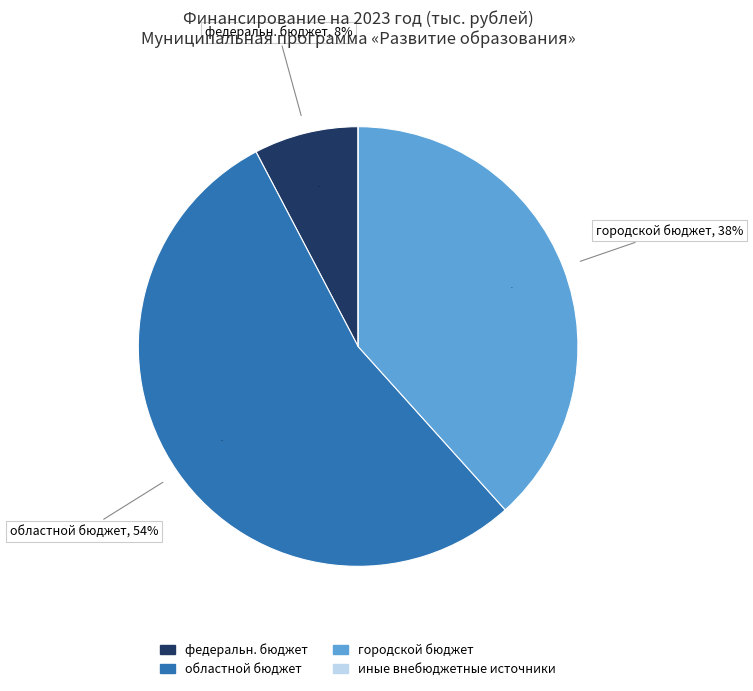

To the nearest percent, what is the average slice percentage?

25%